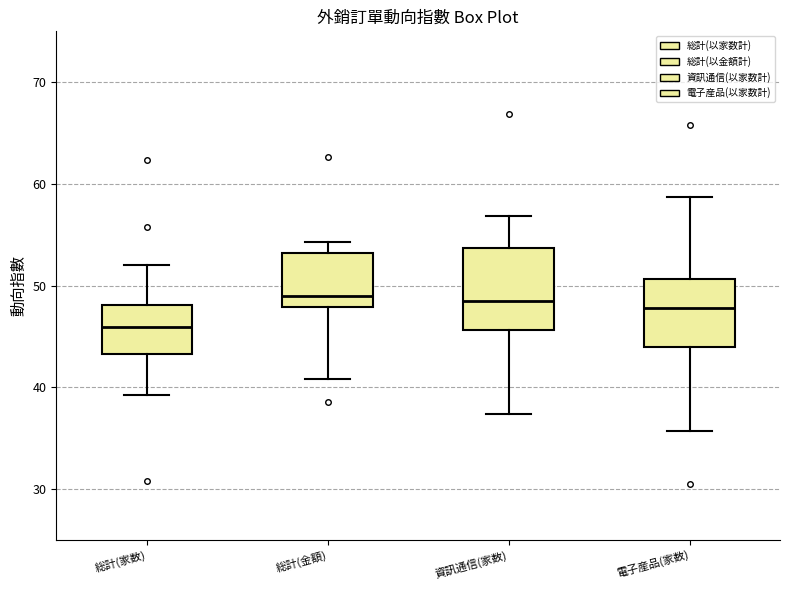

Where does the lower whisker of the box for 総計(家数) end on the y-axis? The values are not printed on the chart, so give them approximately, as read against the axis.

39